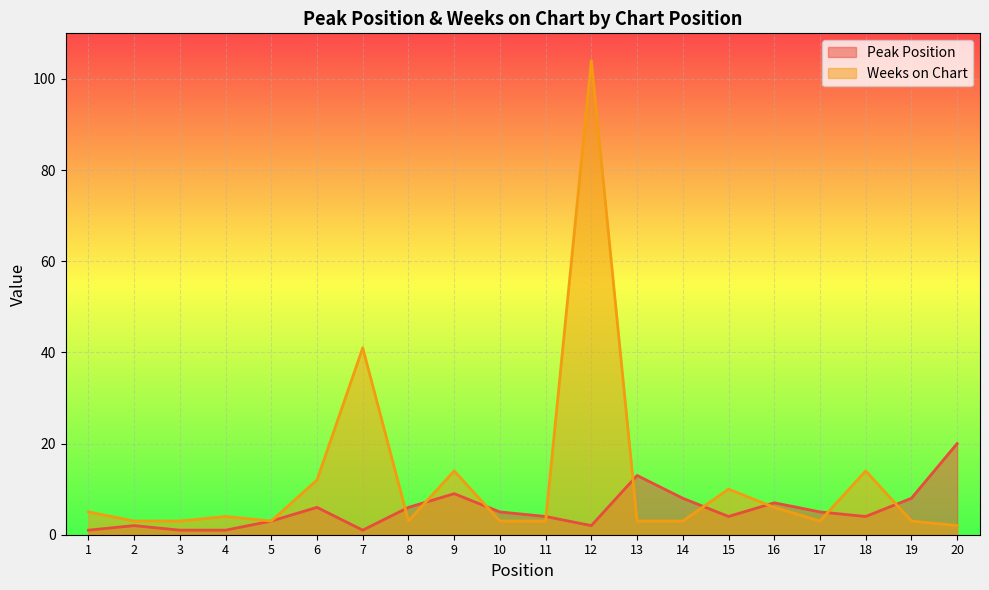

At which label is Peak Position closest to 10?

9